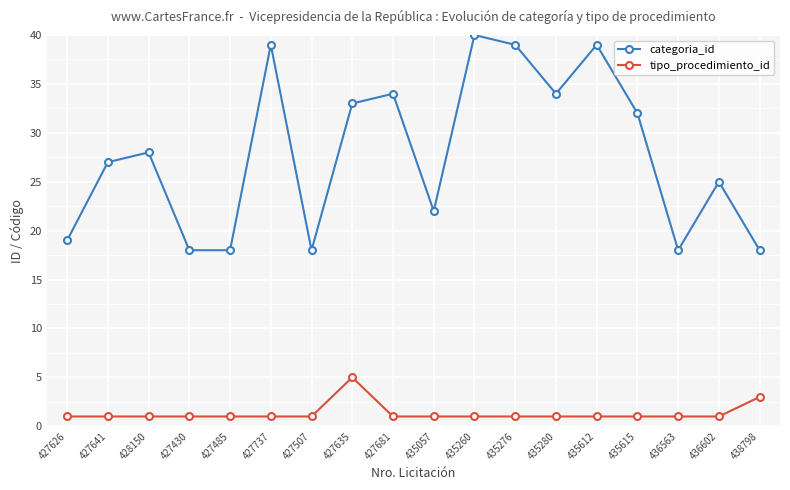

The categoria_id series shows 18 at 436563. True or false?

True